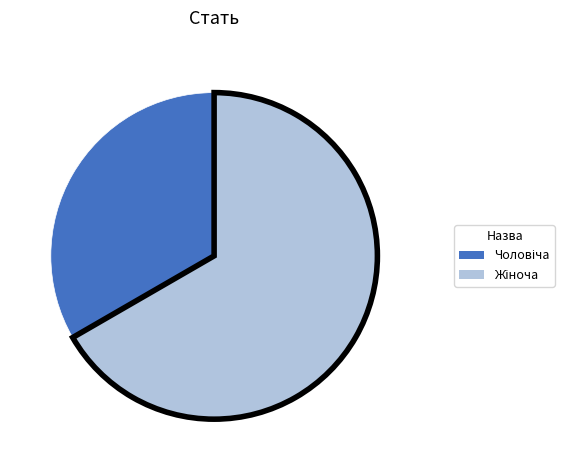

Does any single category account for the majority?

Yes